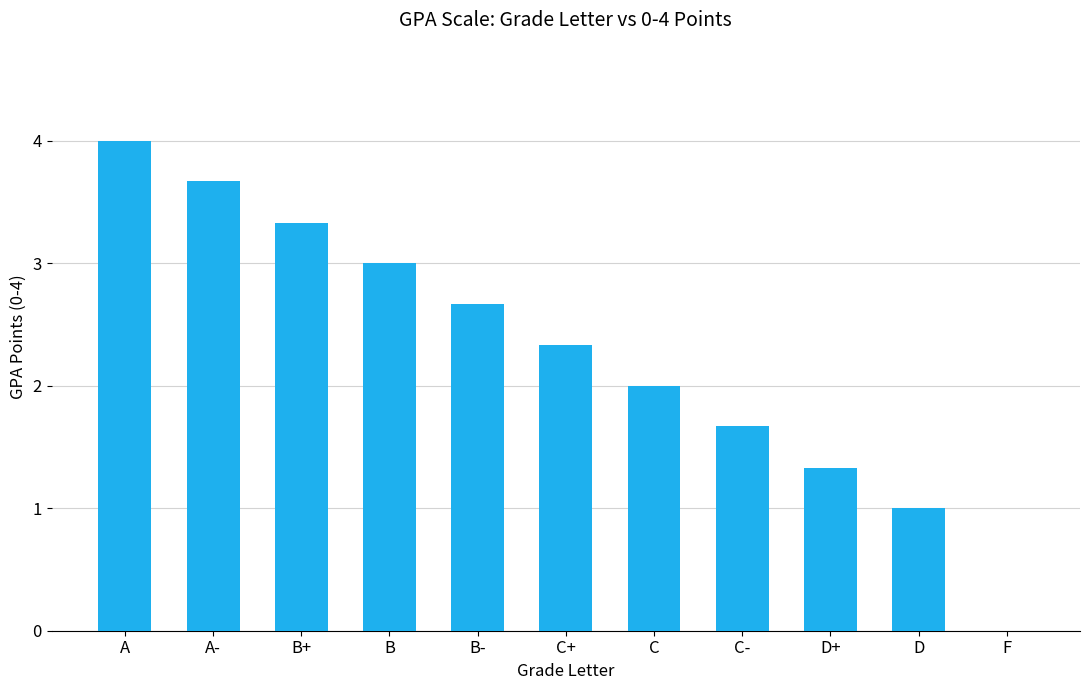

The value at B- is 3.7. True or false?

False